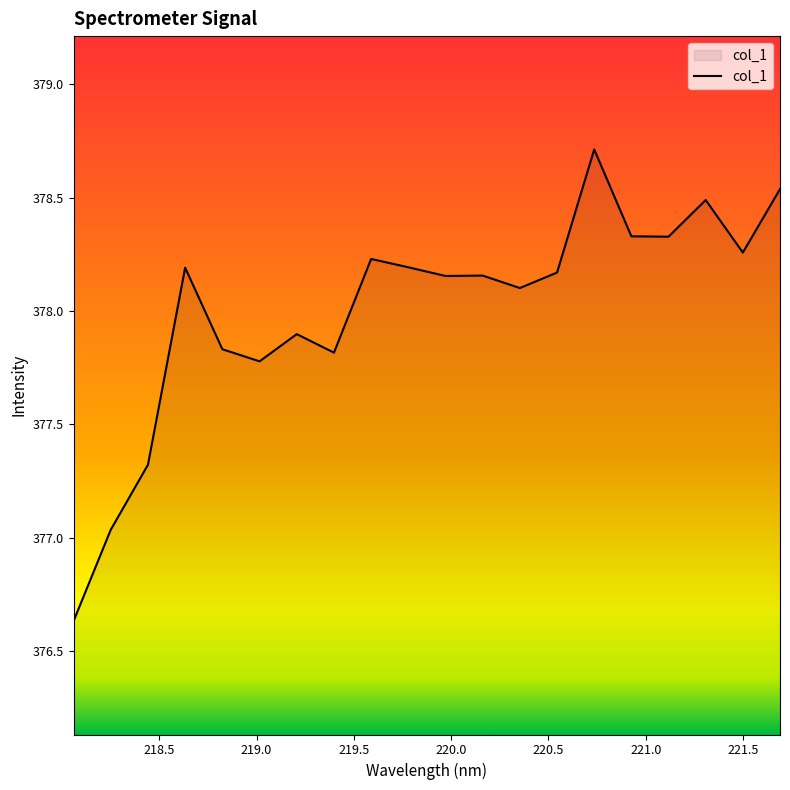

What is the difference between the maximum and minimum values?

2.1